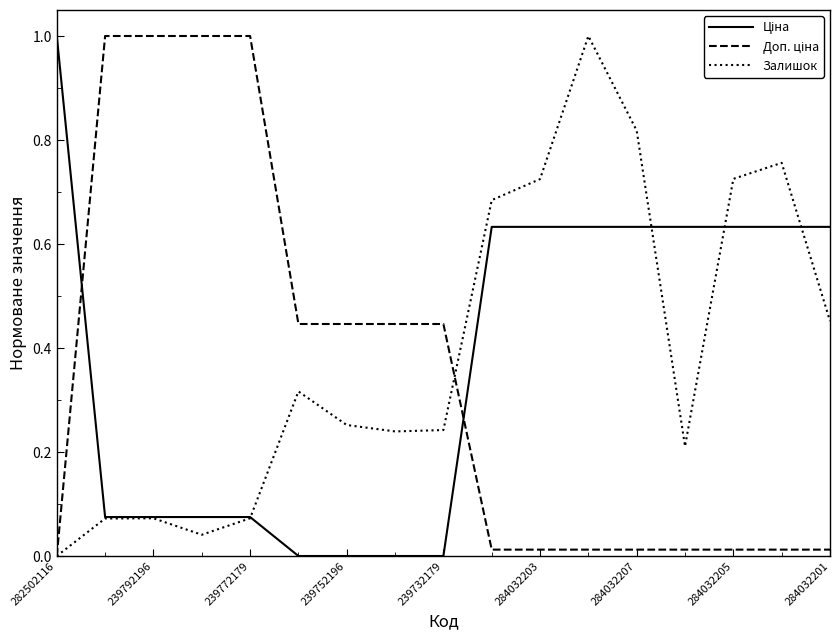

What is the maximum value for Залишок?

1.0